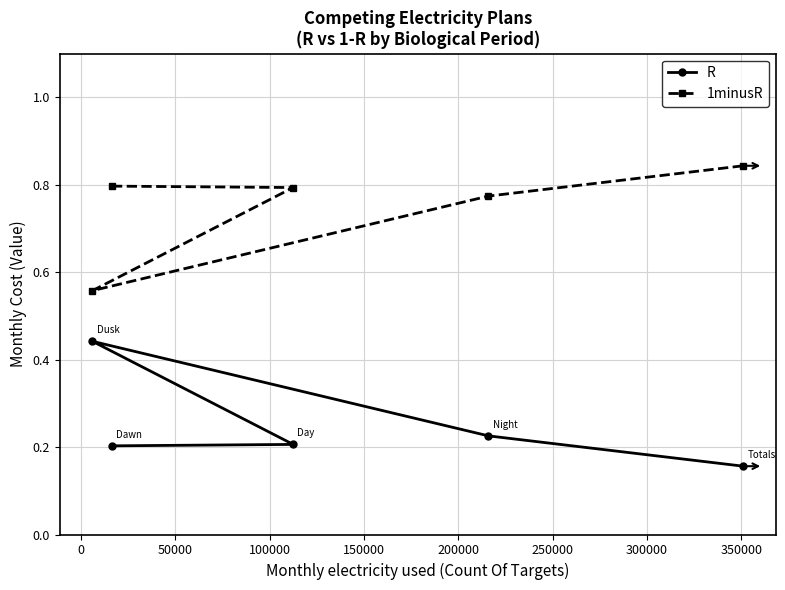

List the series in order of their overall mean, highest first.

1minusR, R